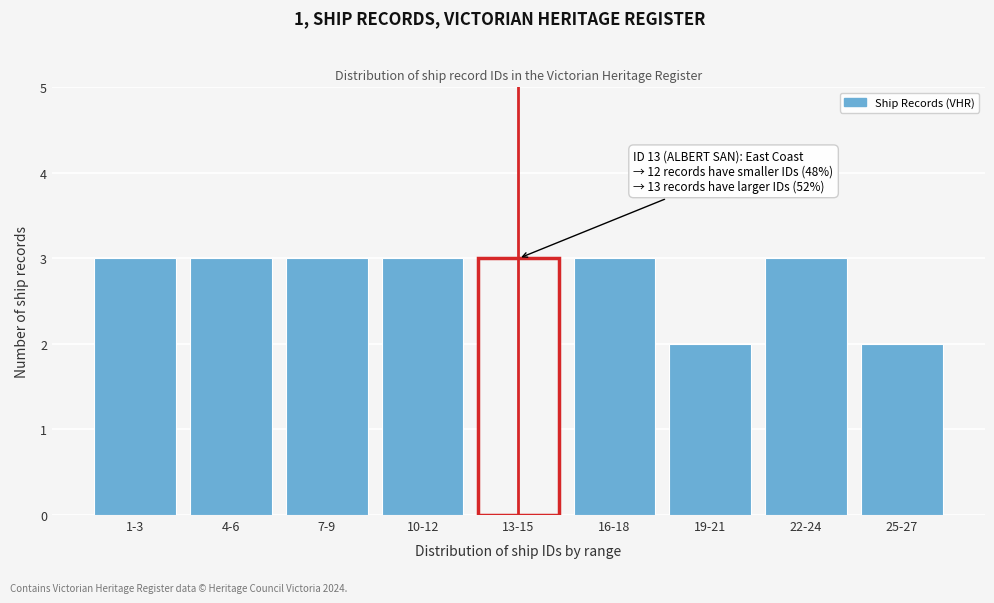

Reading left to right, extract all data points from this chart.

3	3	3	3	3	3	2	3	2